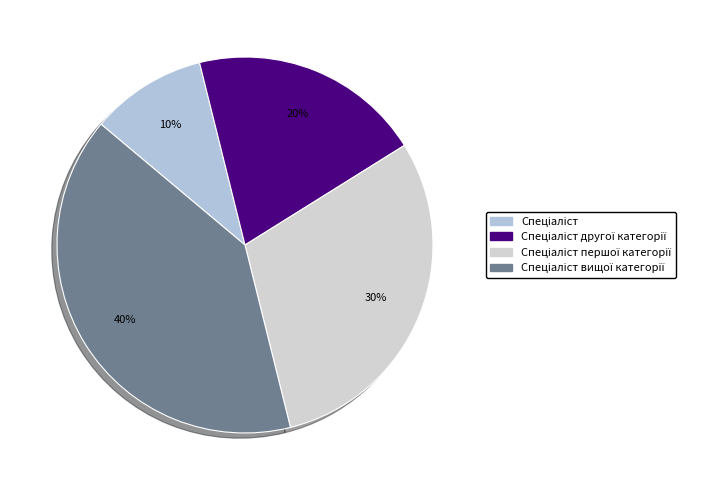

How many segments does this pie chart have?

4